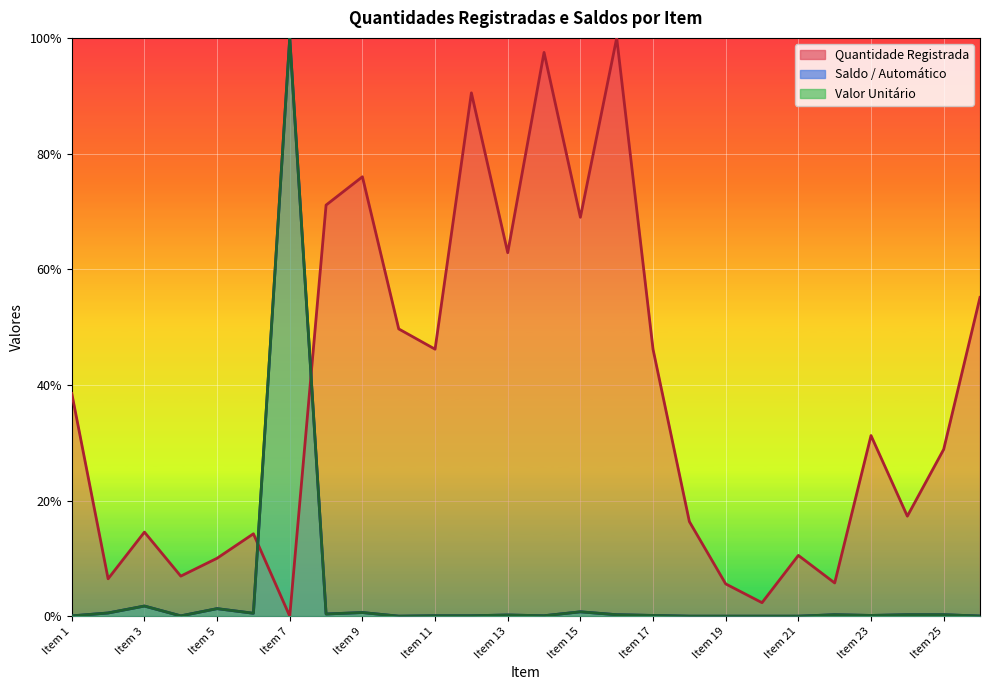

Is the value of Quantidade Registrada at Item 3 greater than the value of Saldo / Automático at Item 18?

Yes